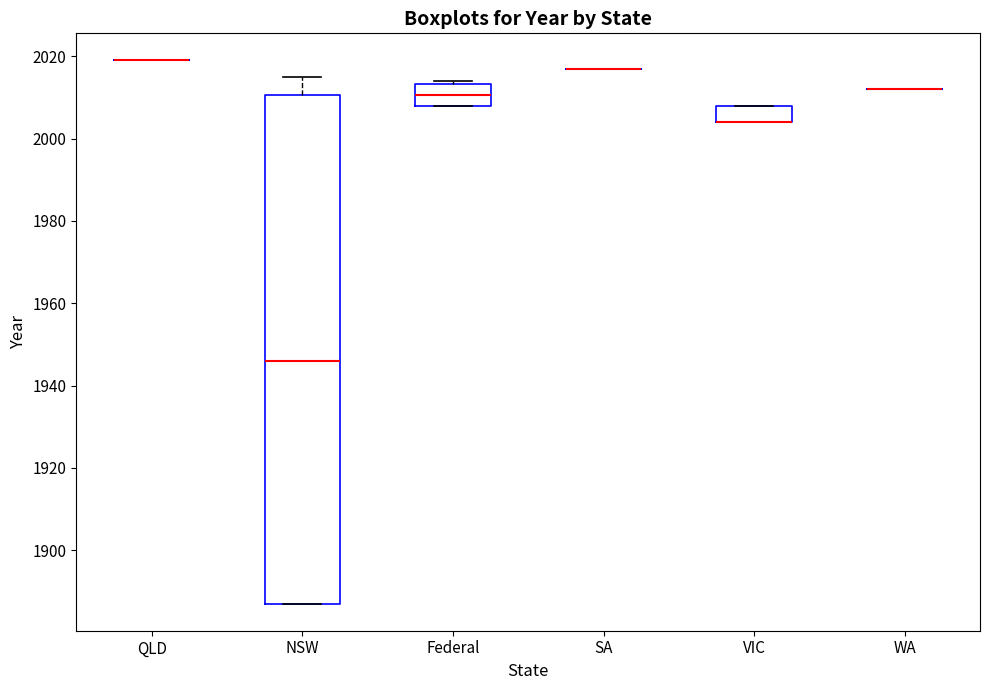

Reading left to right, transcribe this box plot: for each box, give where its median line is, the range the box spans, and where its two whiskers end, as read against the y-axis. The values are not printed on the chart, so give them approximately, as read against the axis.

QLD: box collapsed to a line at 2020, whiskers 2020 to 2020
NSW: median 1946, box 1888 to 2010, whiskers 1888 to 2016
Federal: median 2010, box 2008 to 2014, whiskers 2008 to 2014 (just above the box's upper edge)
SA: box collapsed to a line at 2018, whiskers 2018 to 2018
VIC: median 2004 (drawn on the box's lower edge), box 2004 to 2008, whiskers 2004 to 2008
WA: box collapsed to a line at 2012, whiskers 2012 to 2012